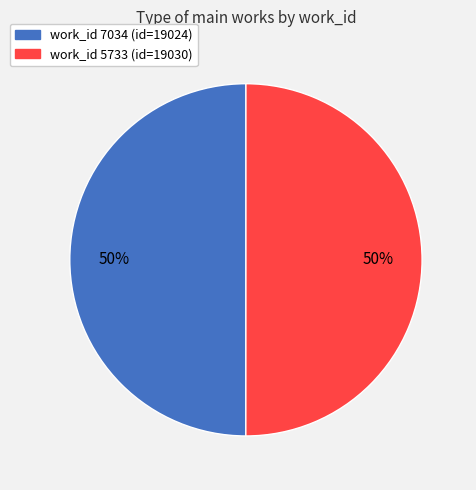

To the nearest percent, what is the average slice percentage?

50%